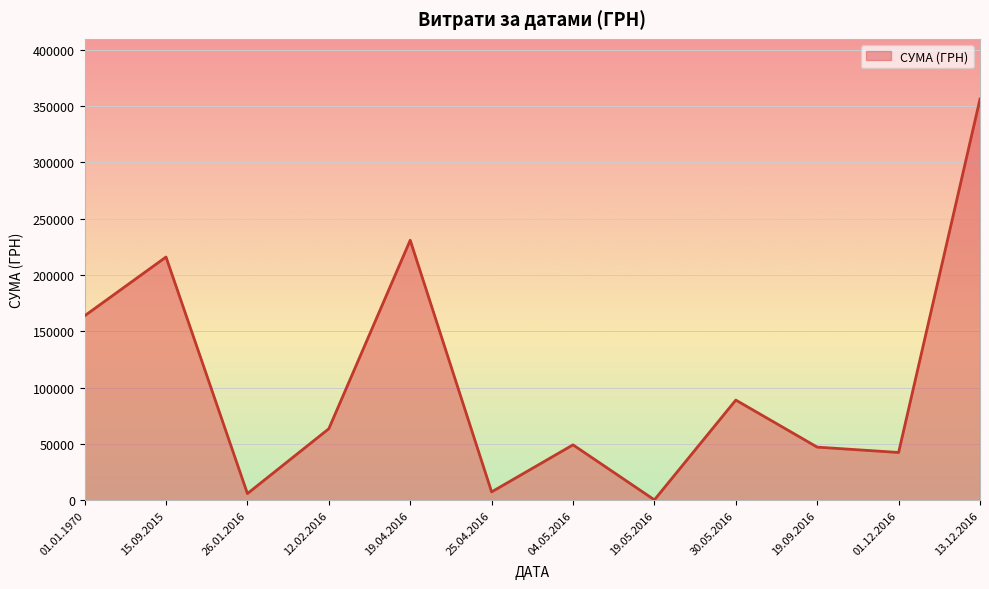

At which label is the value closest to 178415?

01.01.1970